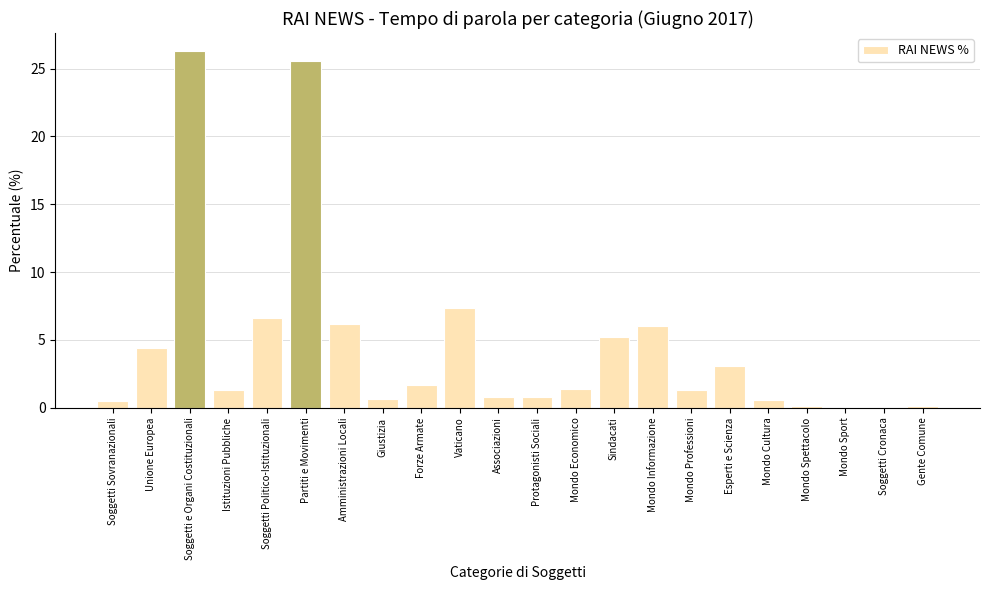

What is the greatest value displayed?

26.3